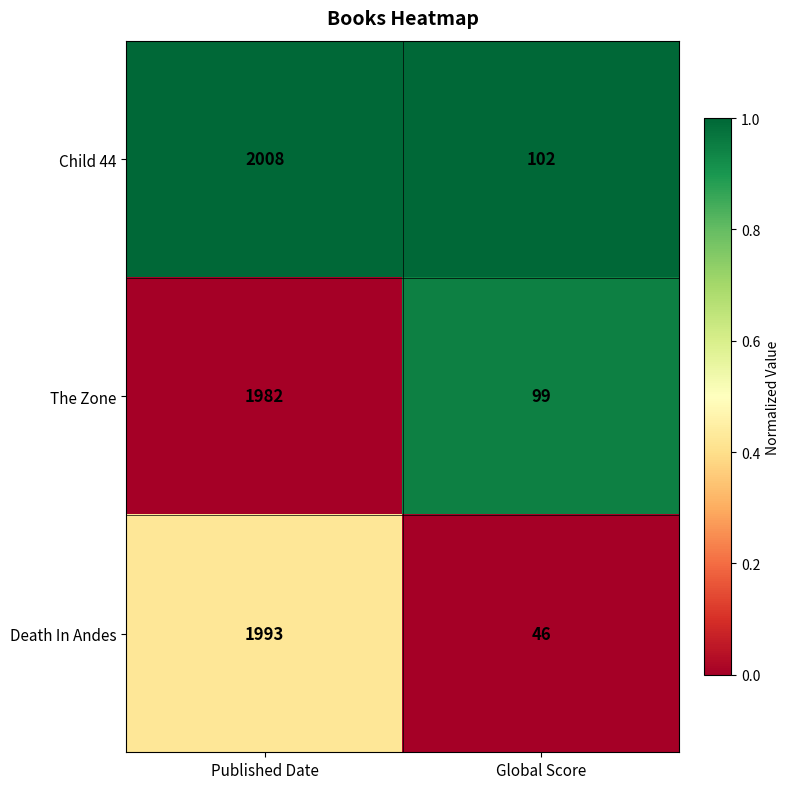

Which category has the lowest value across all series?

Global Score